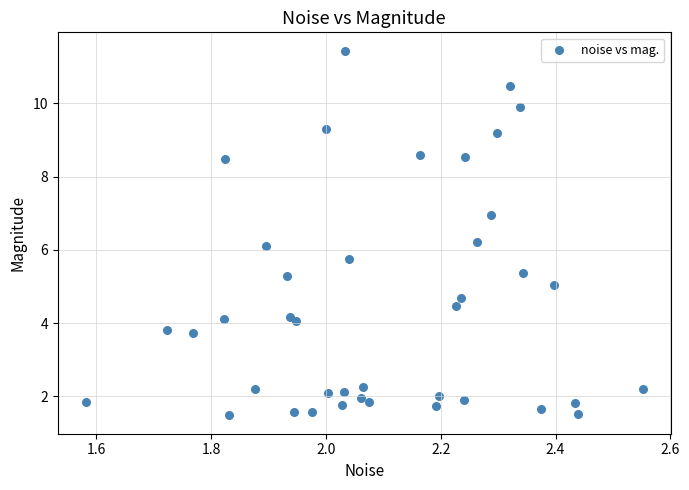

What is the range of Y values (max minus min)?

10.0